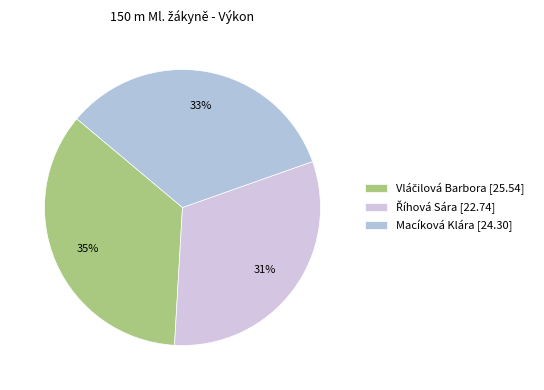

To the nearest percent, what is the difference between the largest and smallest slice percentages?

4%